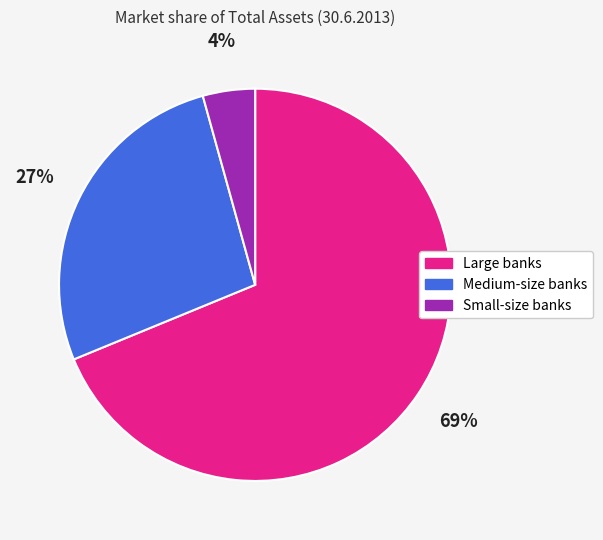

How many slices are in this pie chart?

3